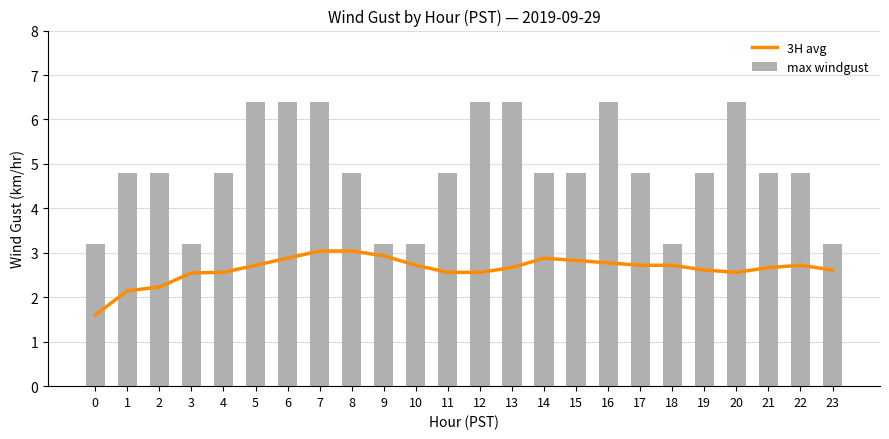

List the labels in order of 3H avg value, smallest first.

0, 1, 2, 3, 4, 11, 12, 20, 19, 23, 13, 21, 5, 10, 17, 18, 22, 16, 15, 6, 14, 9, 7, 8